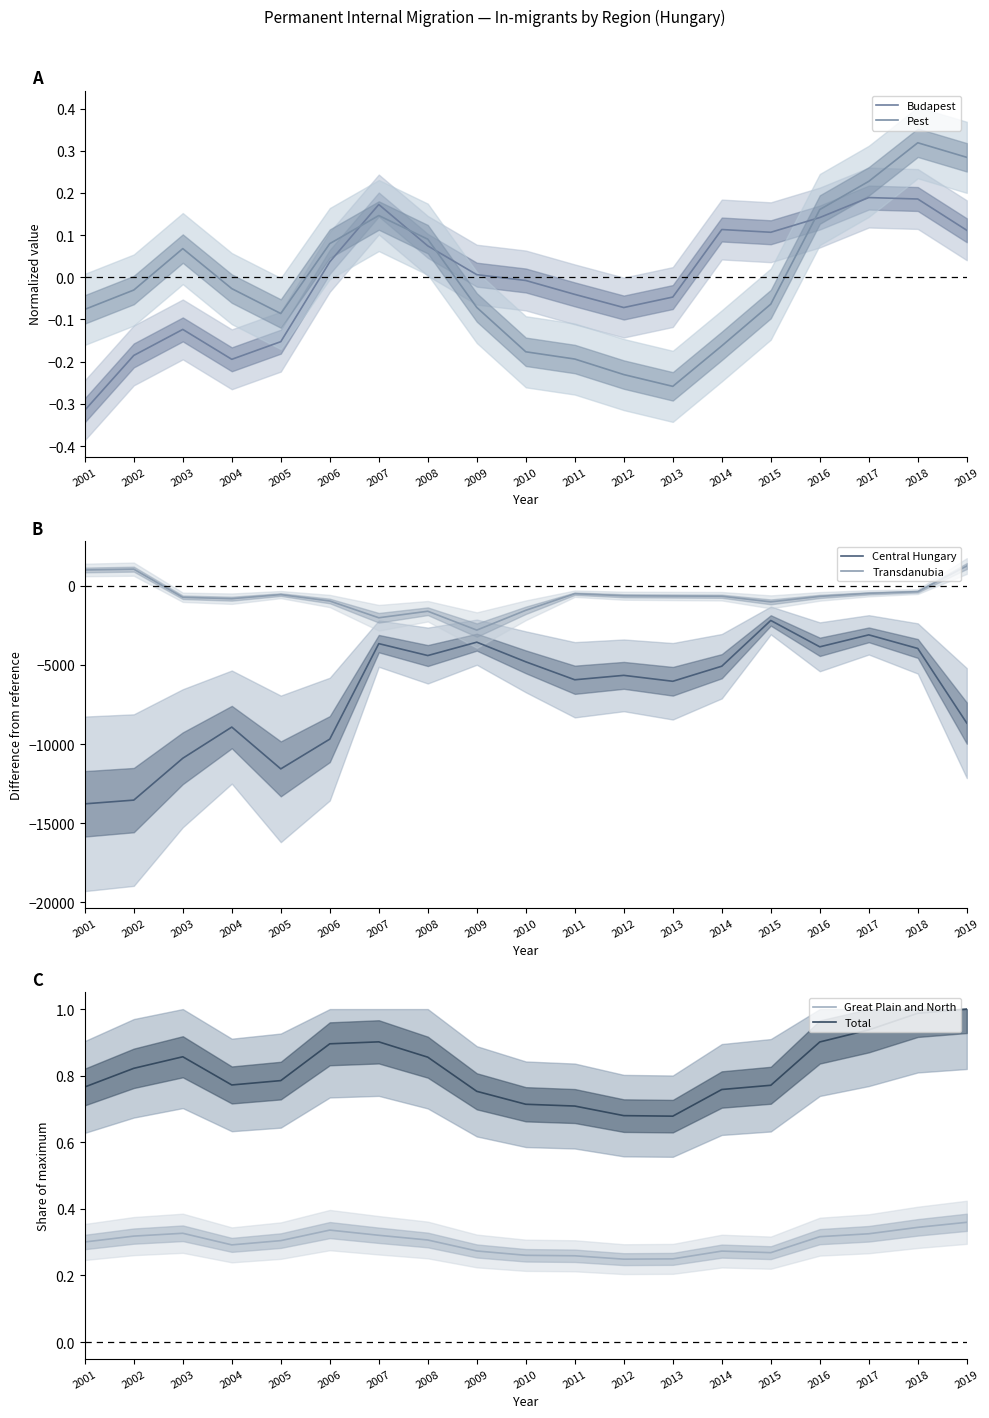

What is the difference between the maximum and minimum values in the Pest series?

0.6